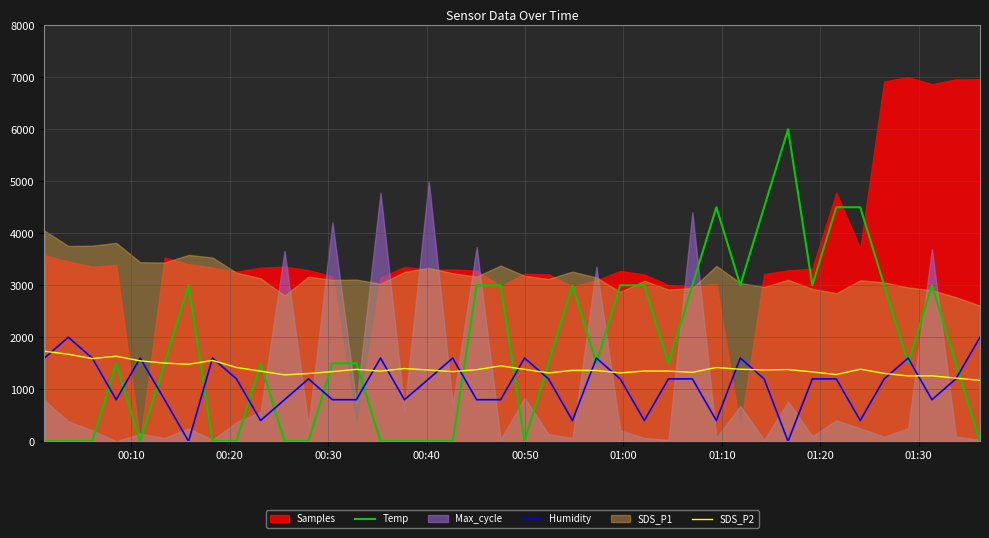

What is the sum of all Humidity values?

43600.0